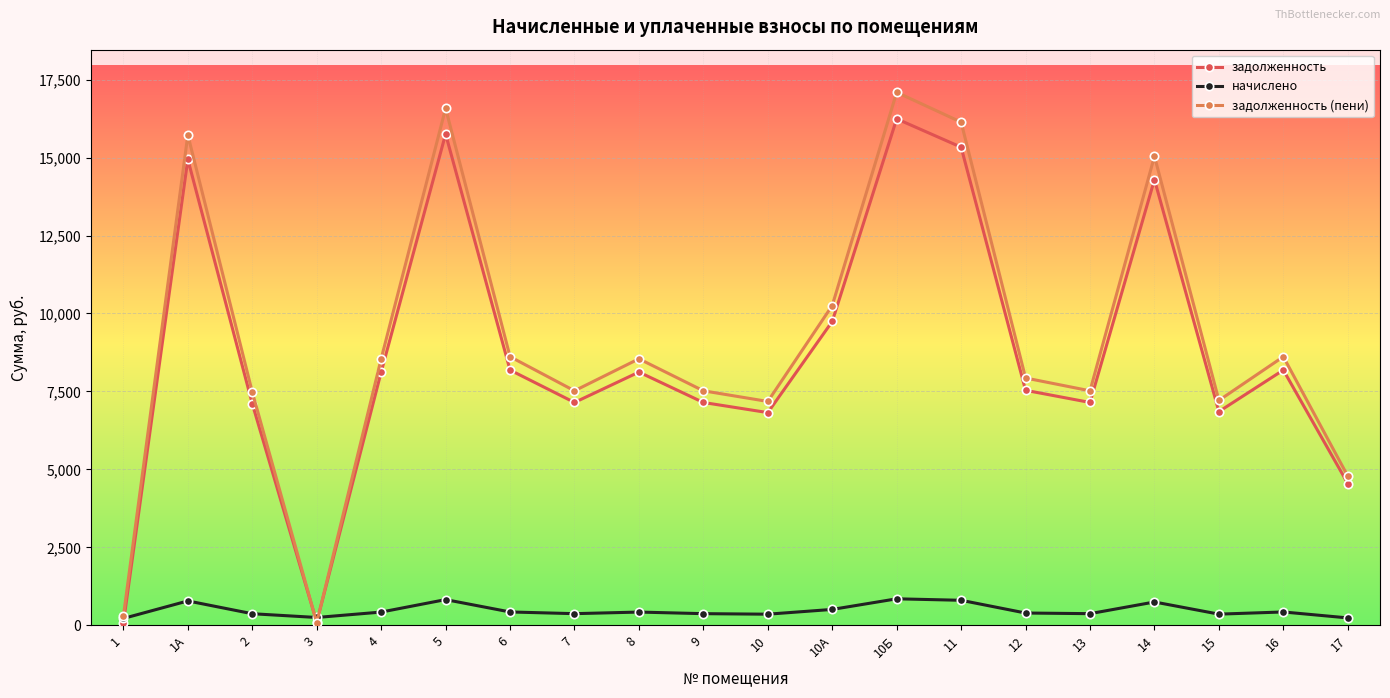

Which series changed the most between 1А and 12?

задолженность (пени)